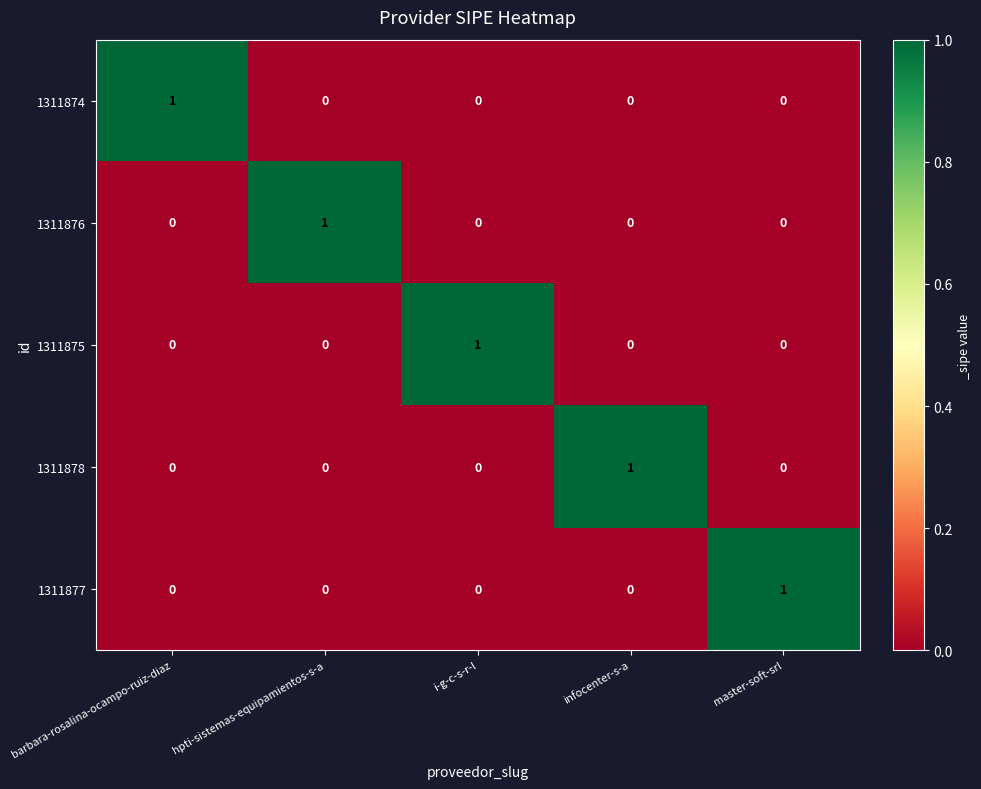

Is it true that 1311877 equals -1 at infocenter-s-a?

False